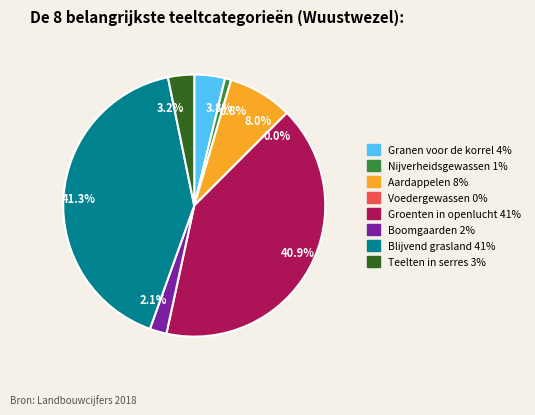

Rank the categories by value from highest to lowest.

Blijvend grasland, Groenten in openlucht, Aardappelen, Granen voor de korrel, Teelten in serres, Boomgaarden, Nijverheidsgewassen, Voedergewassen